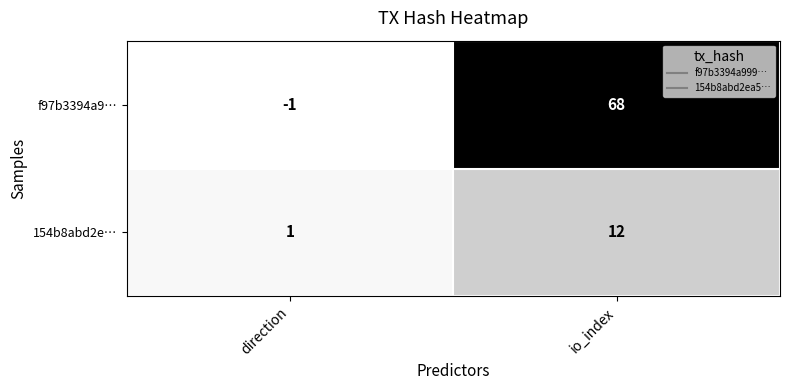

Count the number of data series in this chart.

2